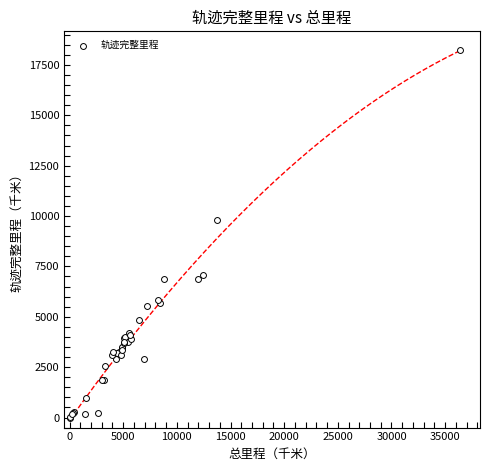

What Y value in the scatter plot is closest to 9124?

9809.7